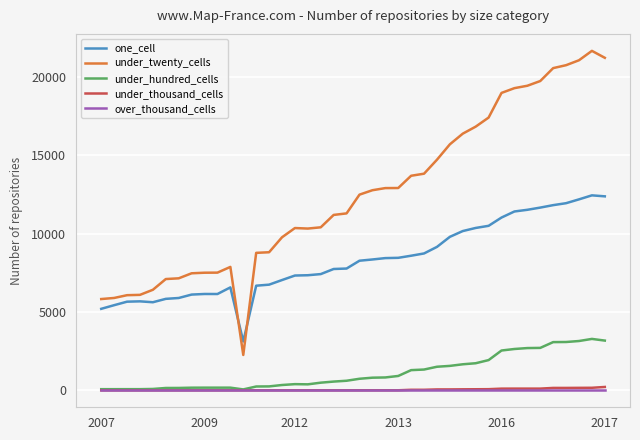

True or false: one_cell and under_twenty_cells intersect in this chart.

True